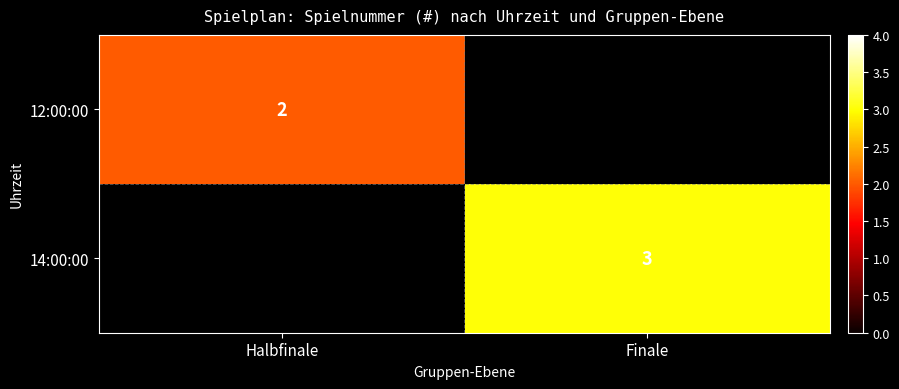

True or false: 14:00:00 has a value of 3 at Finale.

True